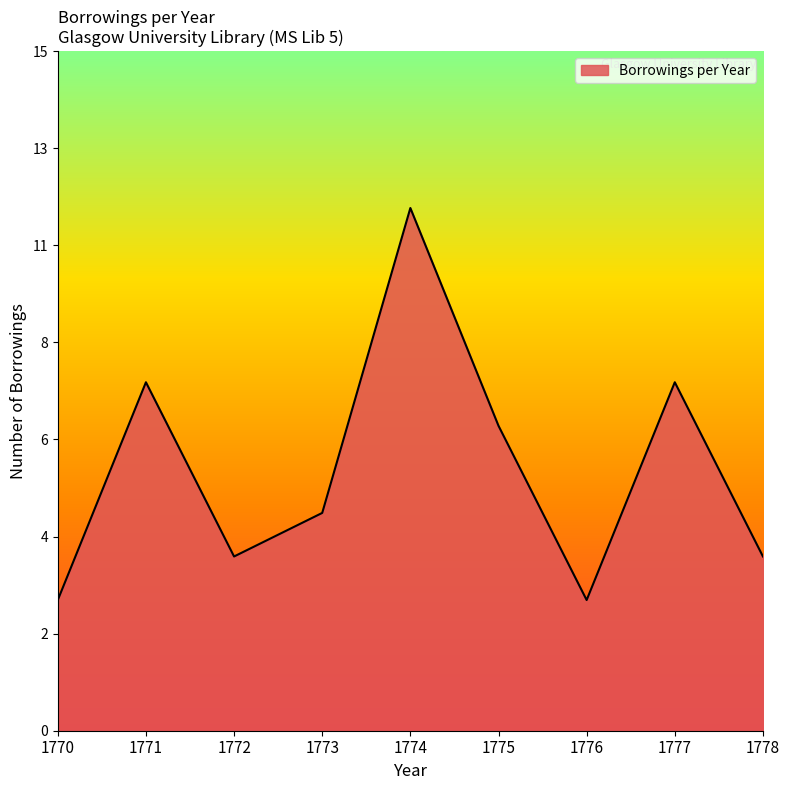

Does the chart display data point markers on the line(s)?

No